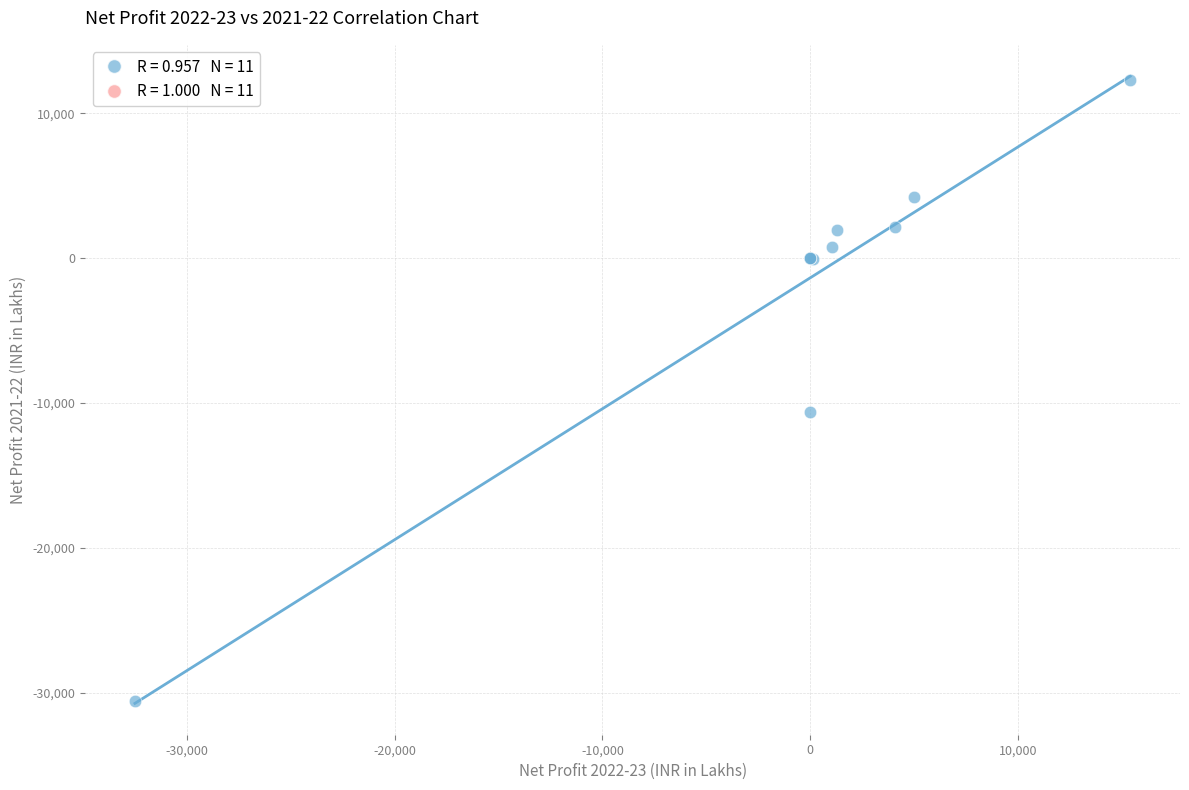

What Y value in the scatter plot is closest to -9152?

-10591